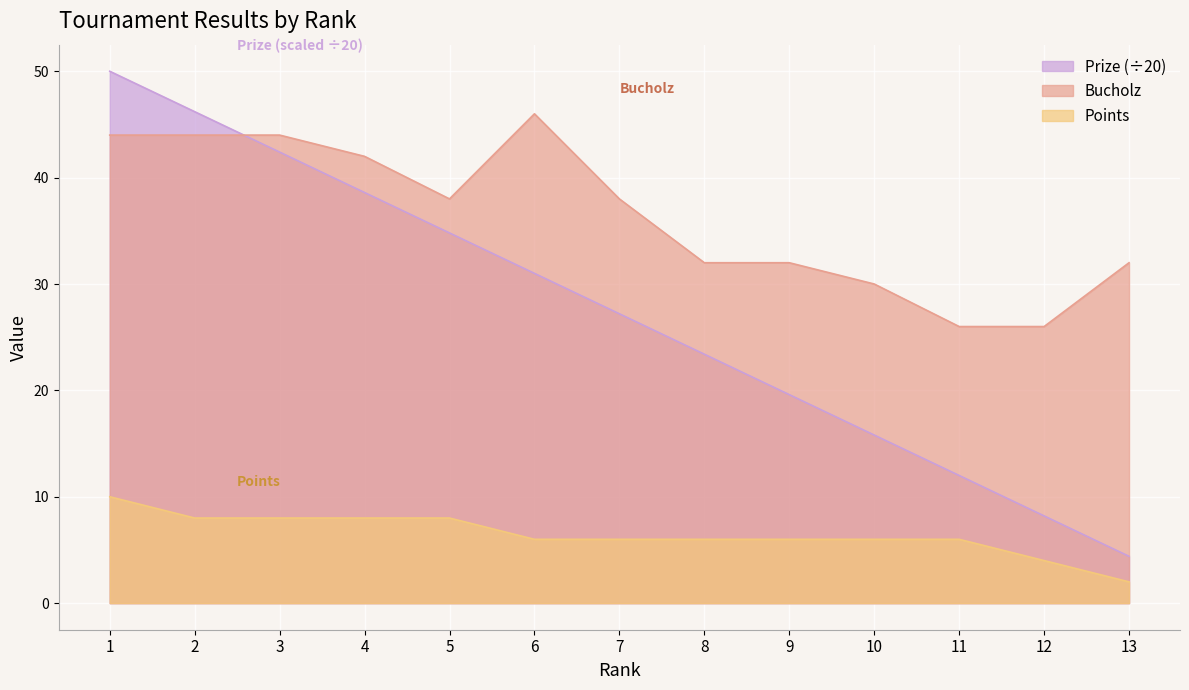

Where is Bucholz nearest to the value 36?

5